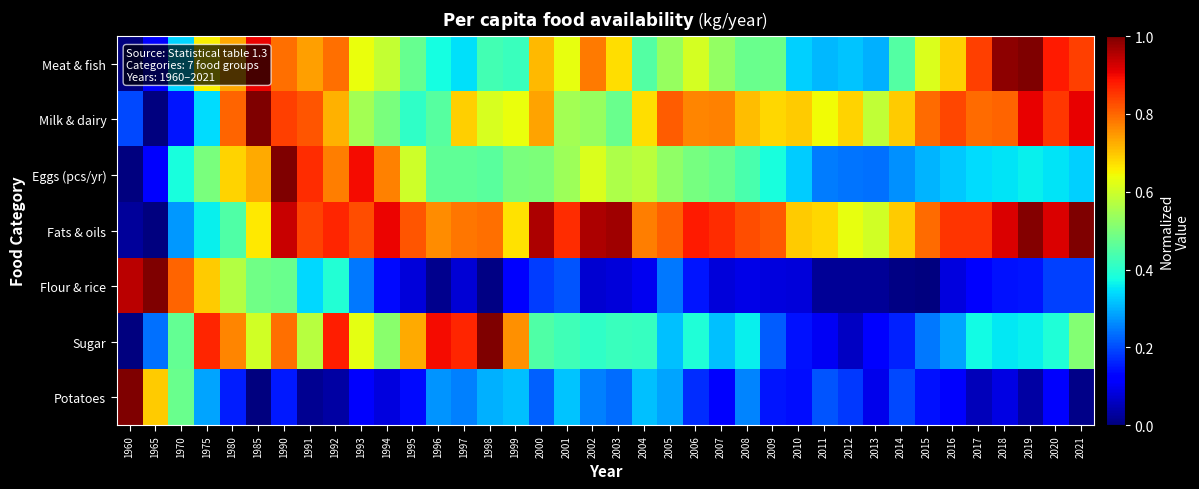

What is the total value across all series at 2000?

3.8